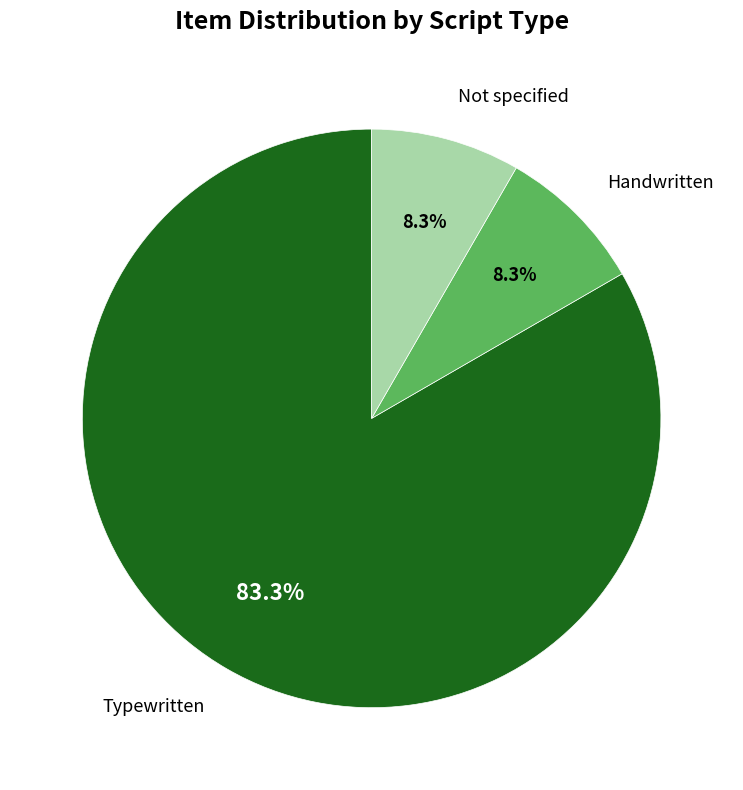

Is there a majority slice in this chart?

Yes